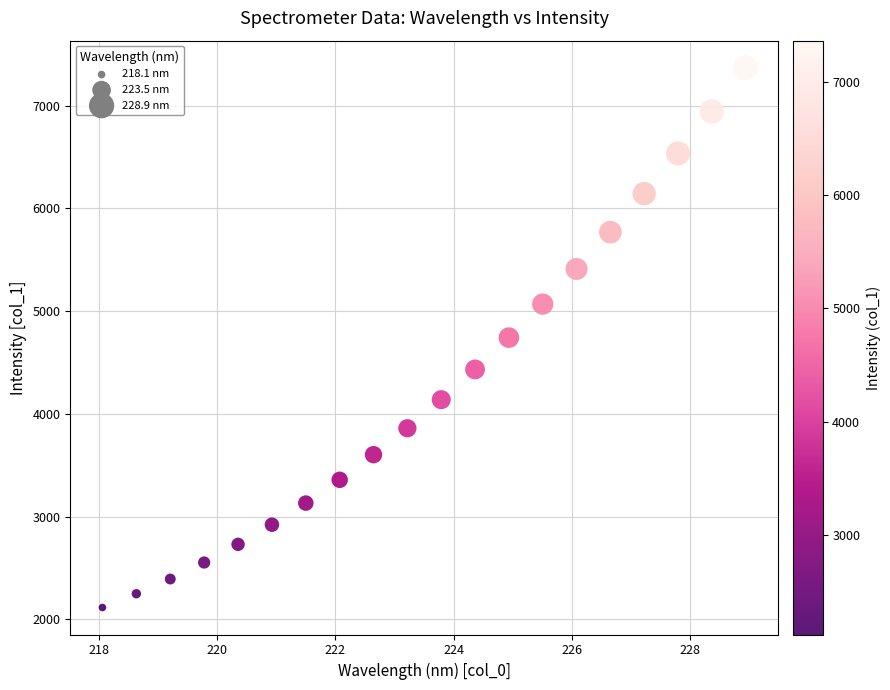

What is the range of Y values (max minus min)?

5253.1